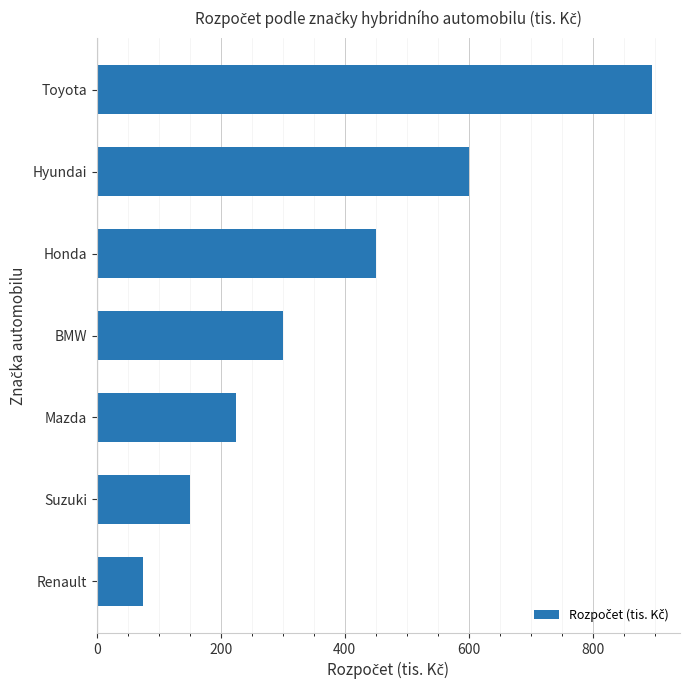

True or false: the data shows 600.0 at Hyundai.

True